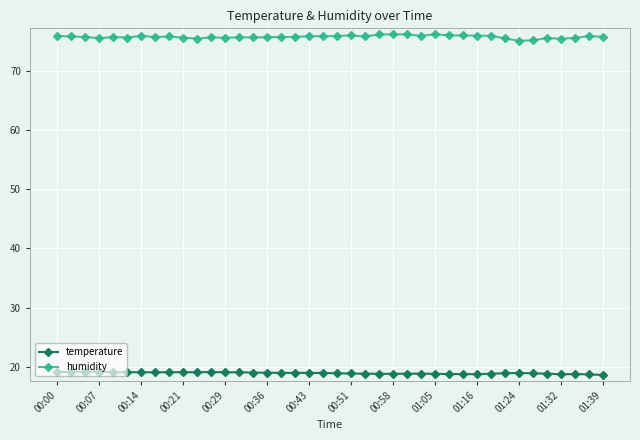

At how many categories does at least one series exceed 69?

40